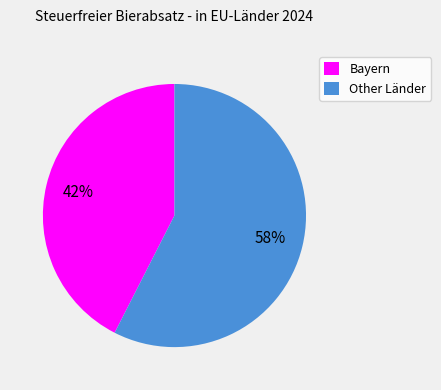

Which has a higher value, Other Länder or Bayern?

Other Länder